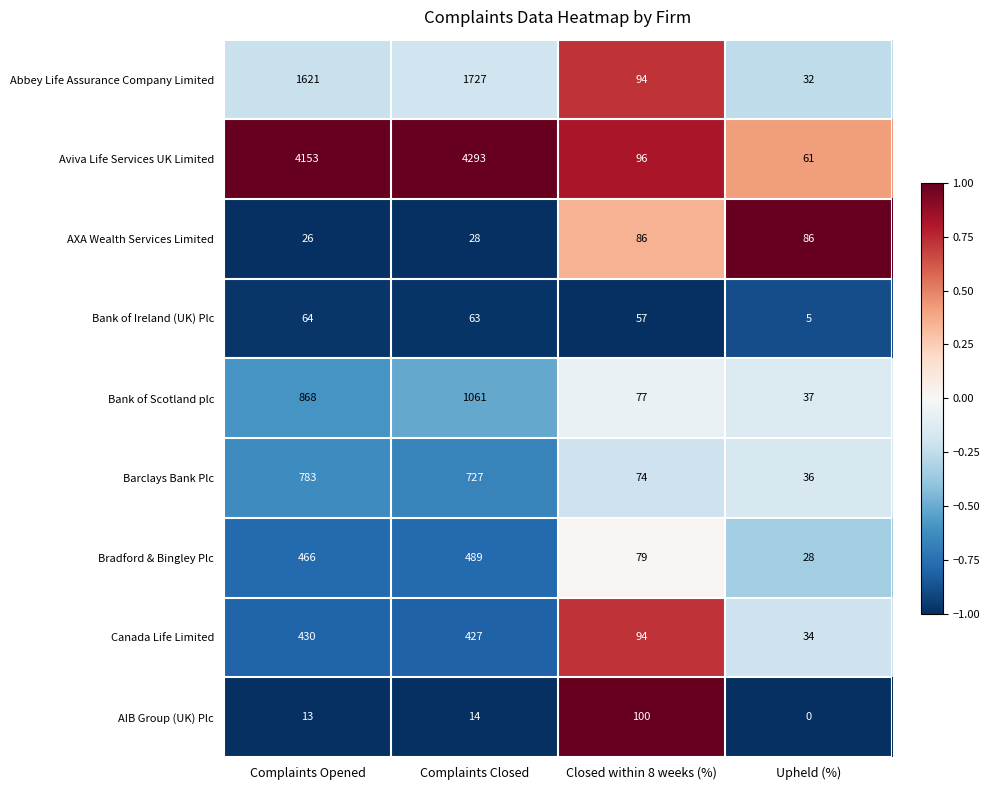

Which series changed the most between Complaints Opened and Upheld (%)?

Aviva Life Services UK Limited